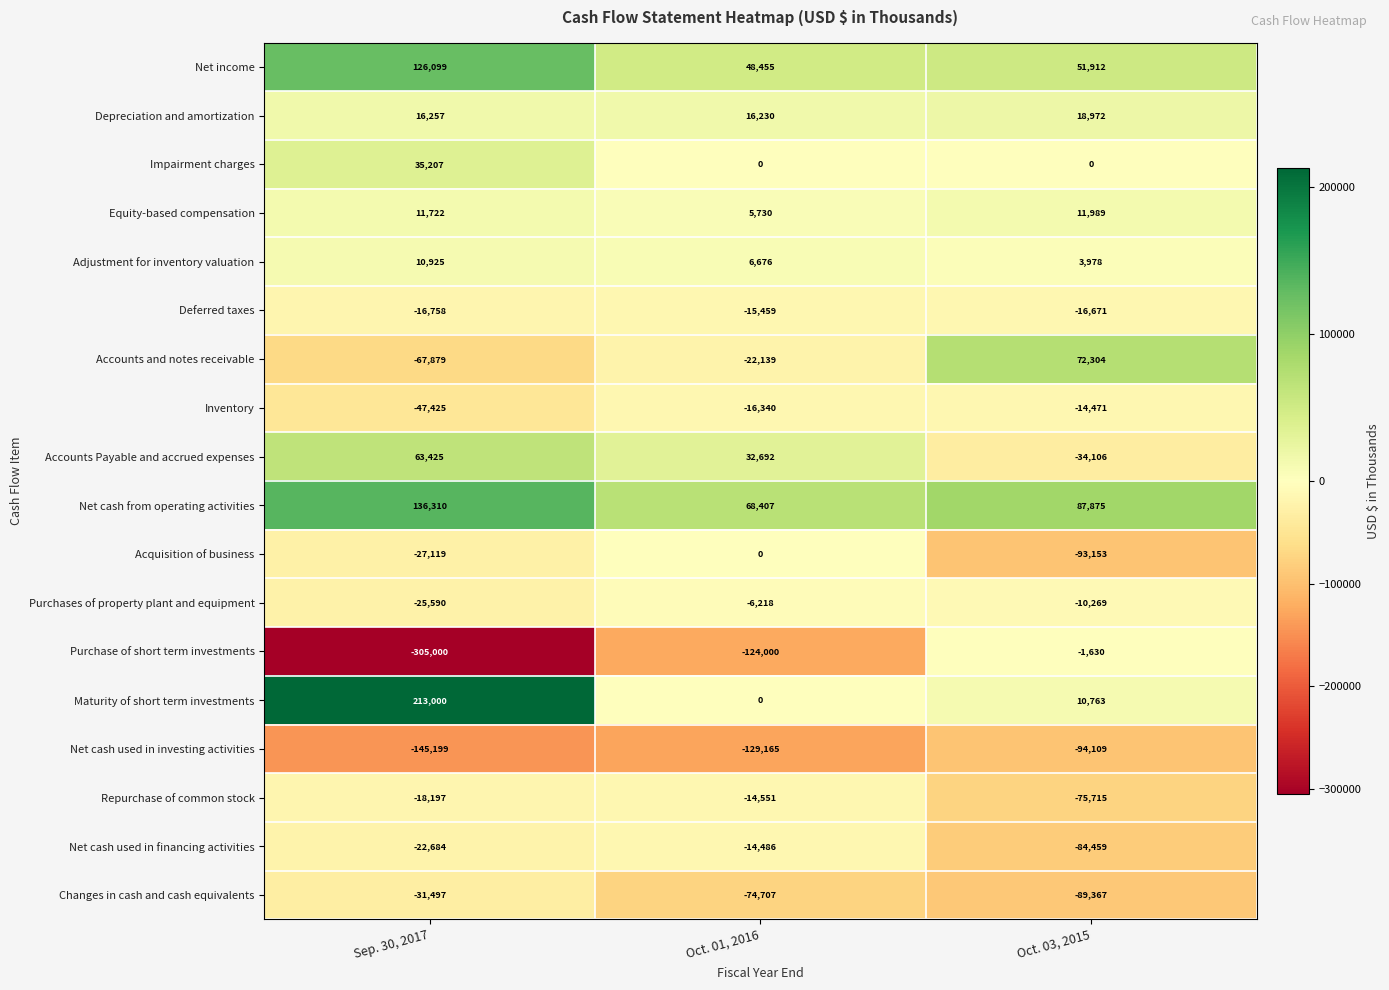

How many Impairment charges values are between 0 and 35207?

3